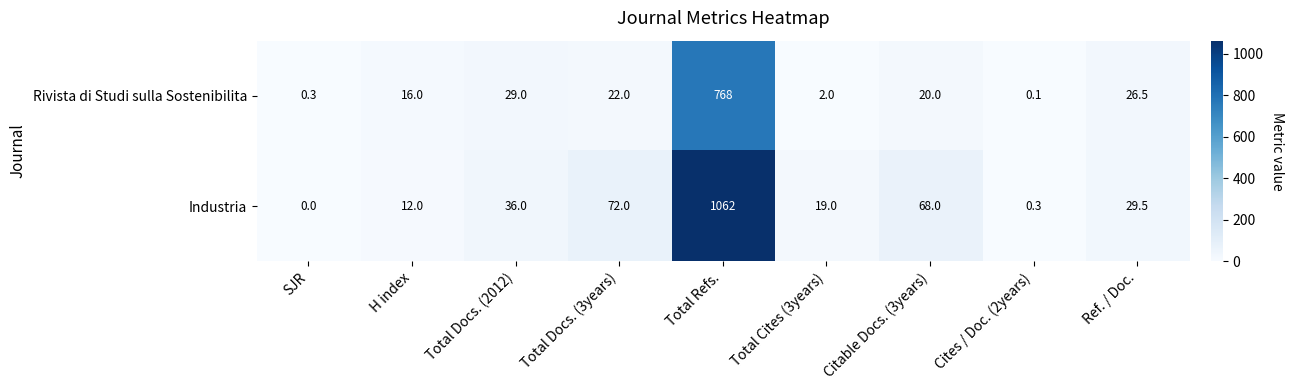

At which category is the sum across all series the highest?

Total Refs.